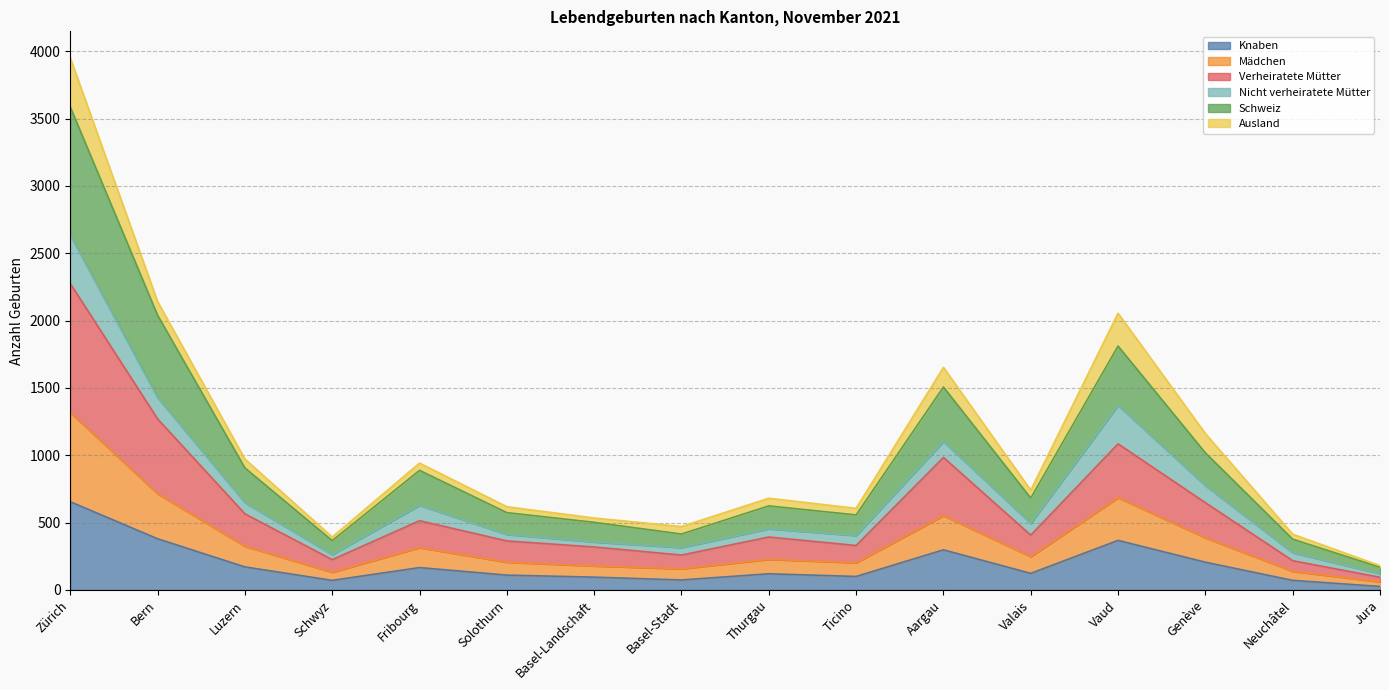

What is the highest value of the Knaben series?

655